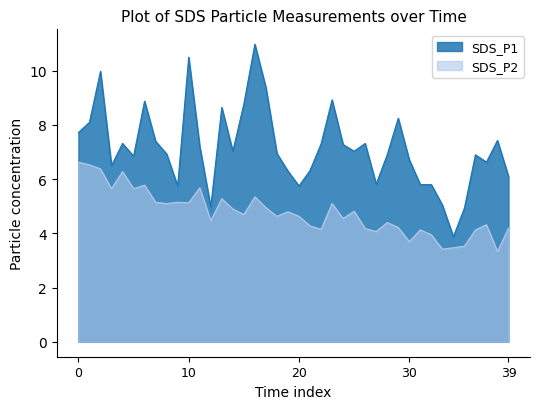

What is the sum of all SDS_P1 values?

286.3